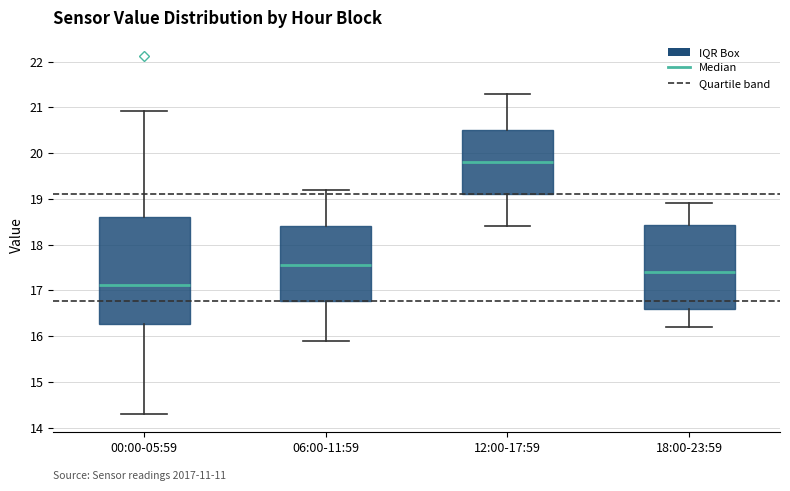

Where does the upper whisker of the box for 12:00-17:59 end on the y-axis? The values are not printed on the chart, so give them approximately, as read against the axis.

21.3